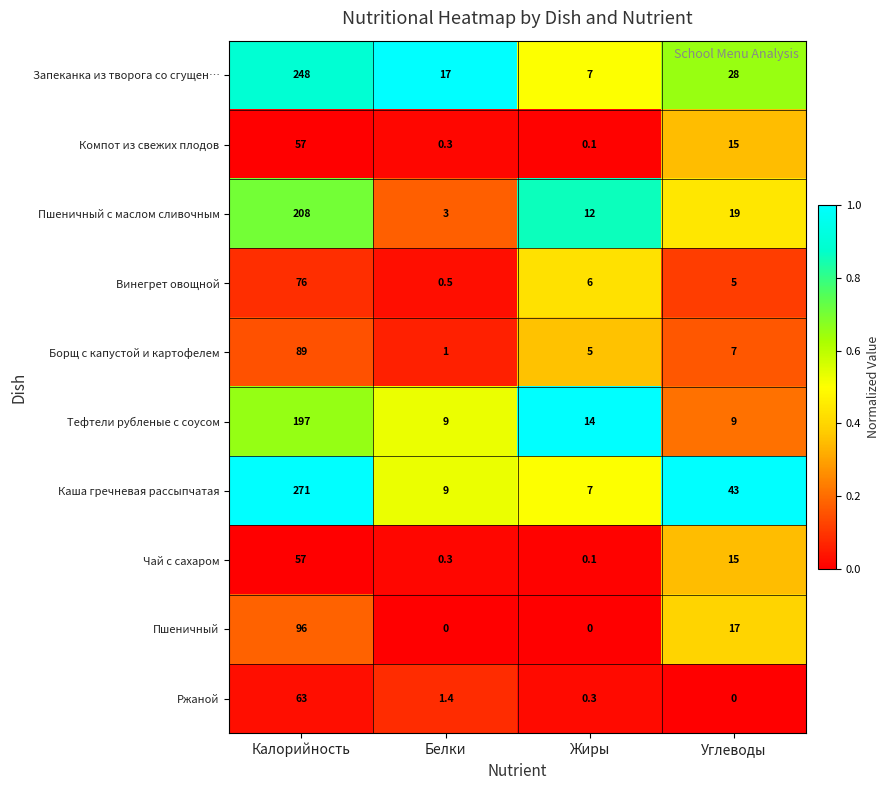

Where does the Борщ с капустой и картофелем series first go above 7?

Калорийность